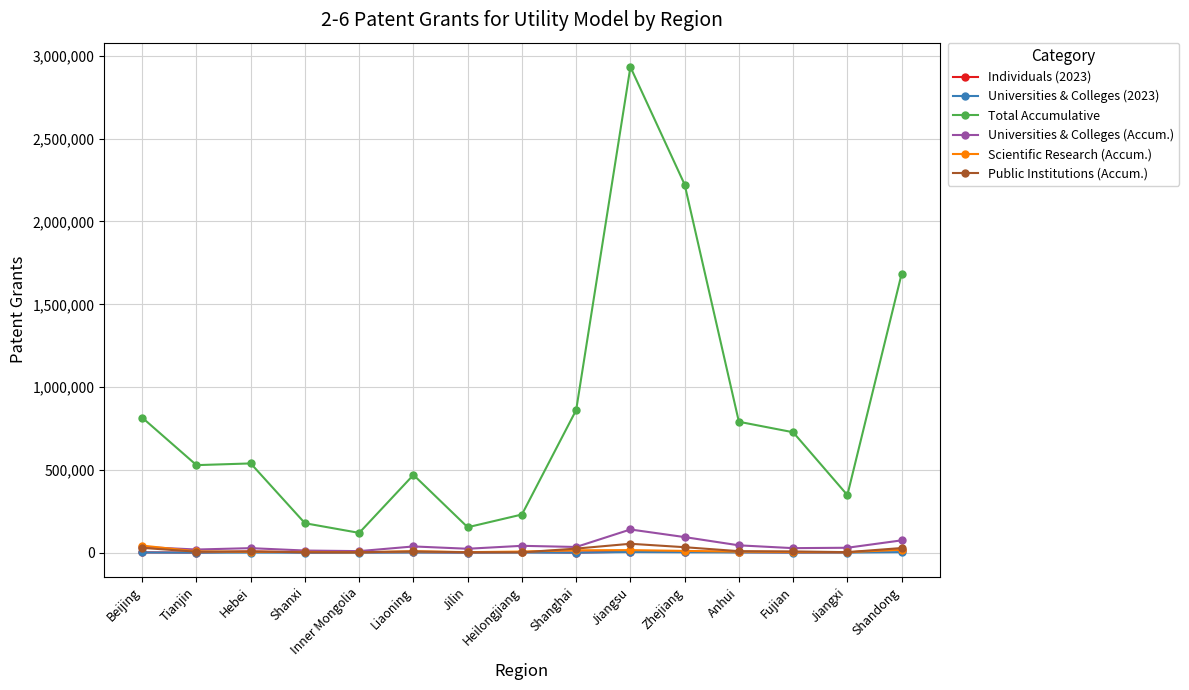

Does the chart display data point markers on the line(s)?

Yes